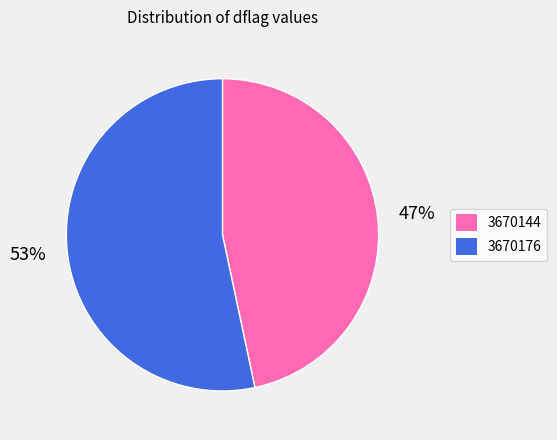

True or false: 3670176 accounts for 36% of the total.

False